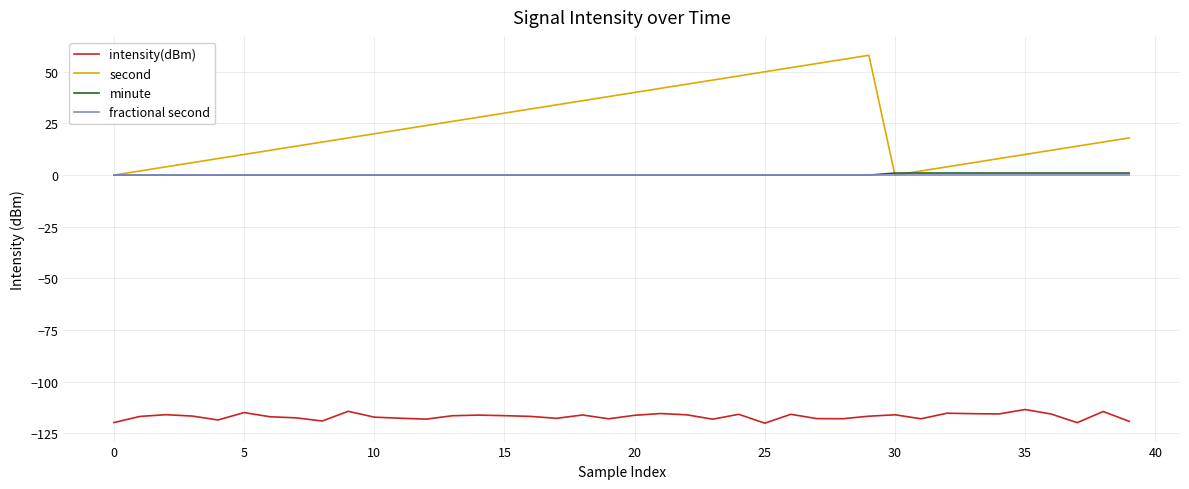

Count the number of categories in the chart.

40